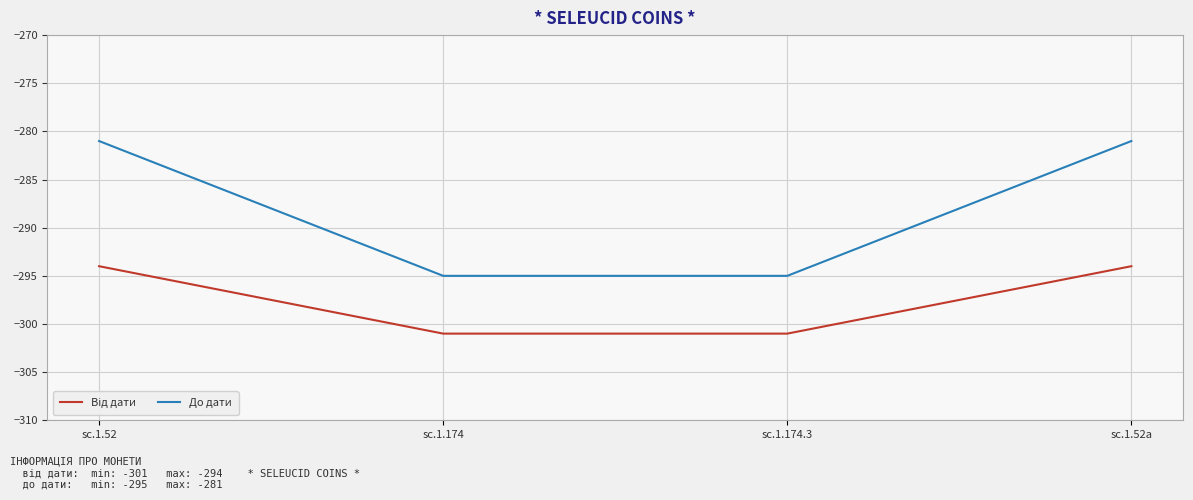

True or false: До дати has more than 2 interior local peaks.

False